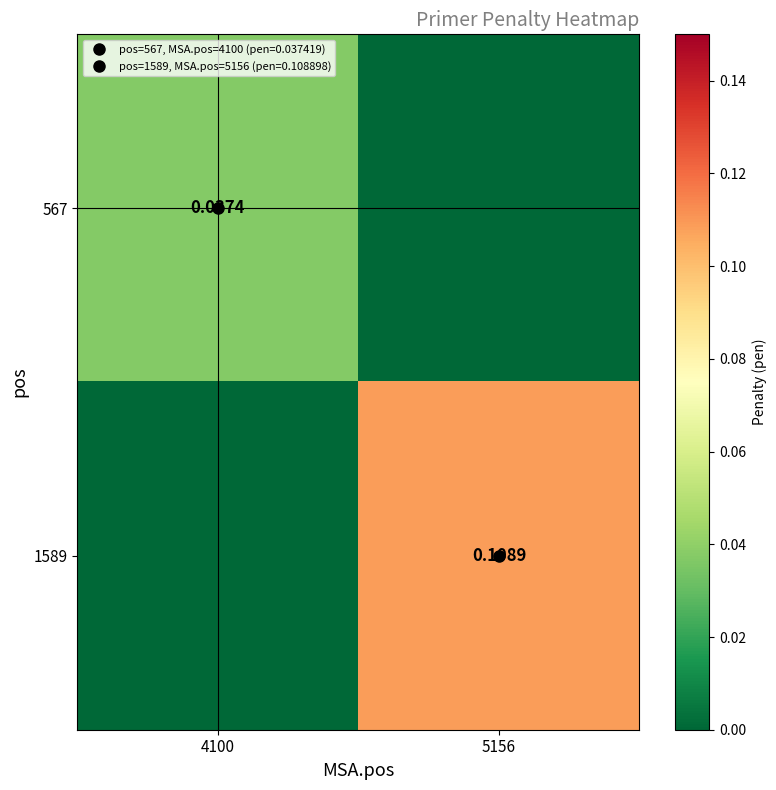

How many positive values does the 567 series have?

1